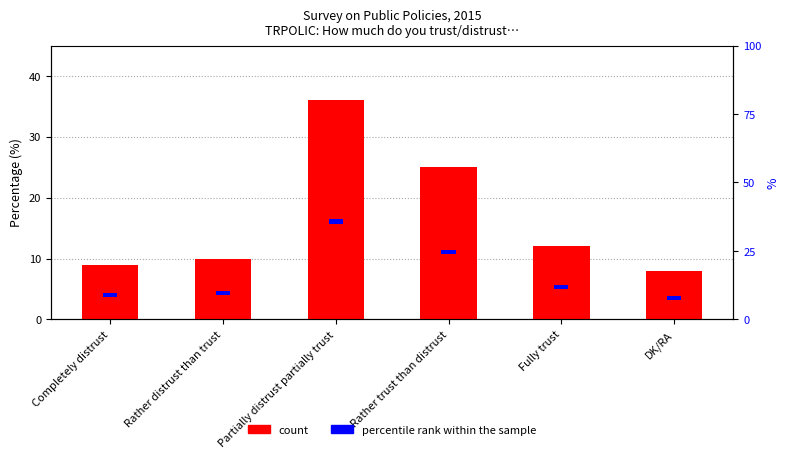

What is the value of the count bar at the 2nd from the left?

10.0